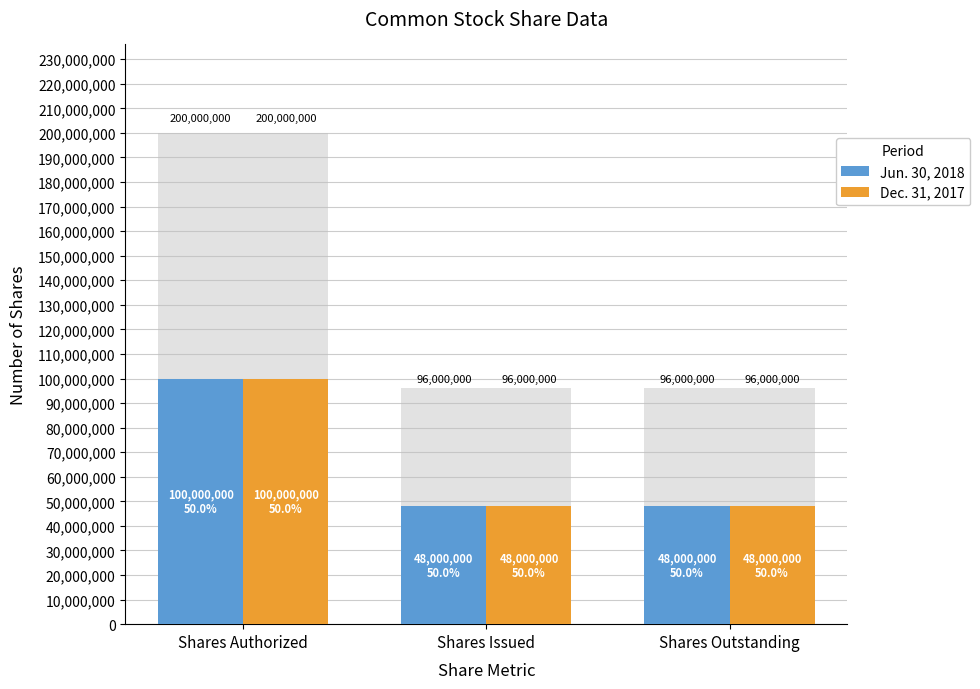

Count the Jun. 30, 2018 values in the range 48000000 to 100000000.

3